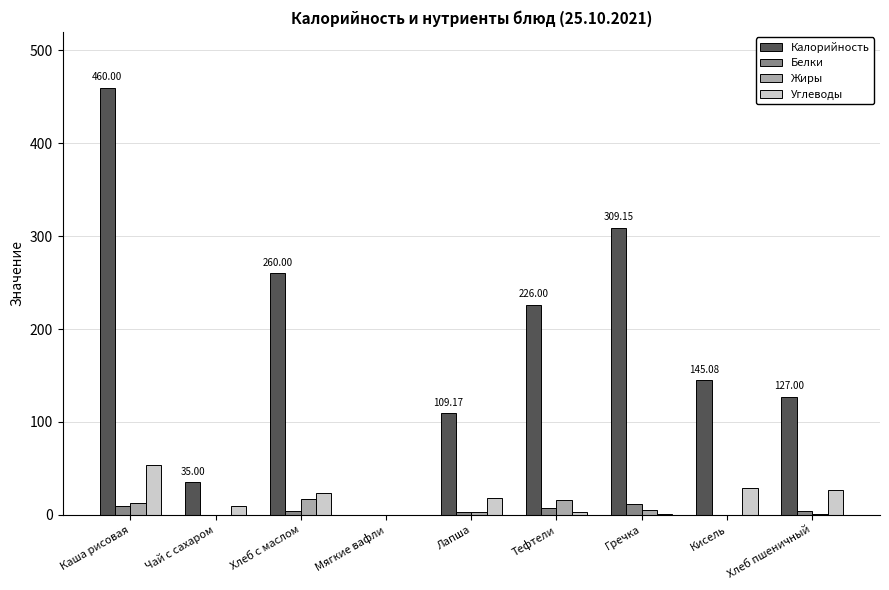

Which series has the largest total across all categories?

Калорийность